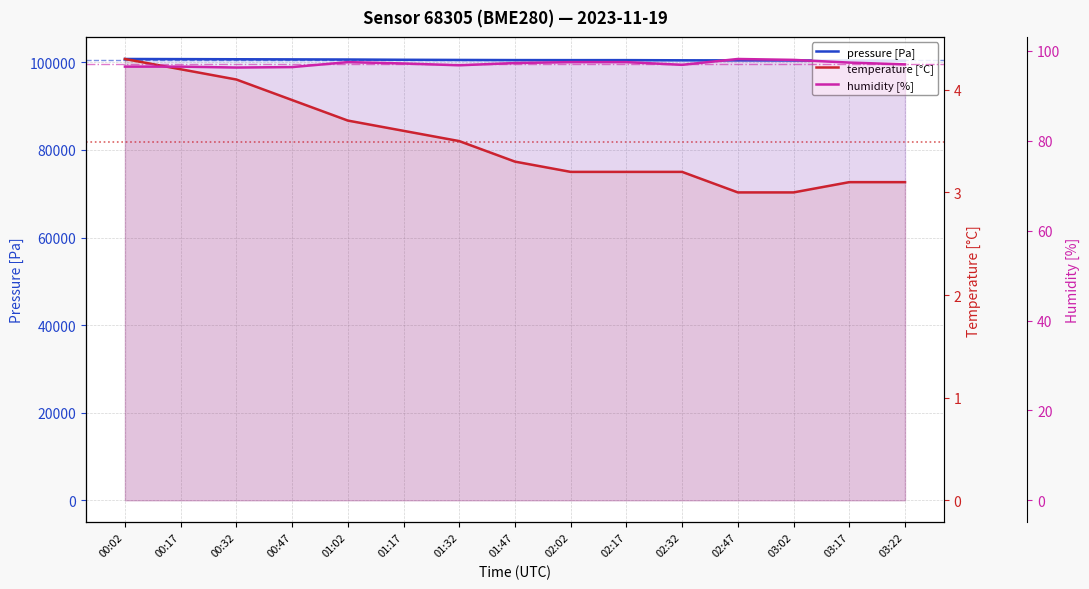

Reading left to right, extract all data points from this chart.

pressure [Pa]: 100760.0	100730.0	100700.0	100670.0	100640.0	100580.0	100540.0	100510.0	100500.0	100500.0	100460.0	100440.0	100420.0	100390.0	100370.0
temperature [°C]: 4.3	4.2	4.1	3.9	3.7	3.6	3.5	3.3	3.2	3.2	3.2	3.0	3.0	3.1	3.1
humidity [%]: 96.5	96.5	96.3	96.4	97.5	97.2	96.8	97.3	97.5	97.5	96.9	98.2	98.0	97.4	97.0